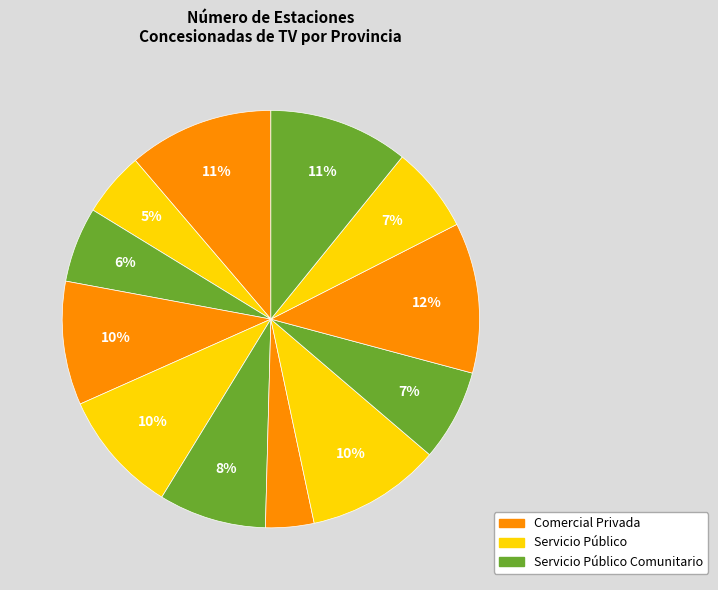

How many segments does this pie chart have?

12